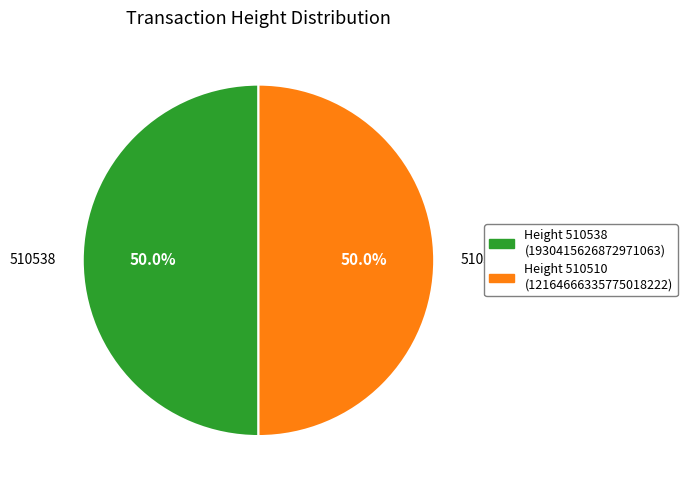

How many slices are in this pie chart?

2